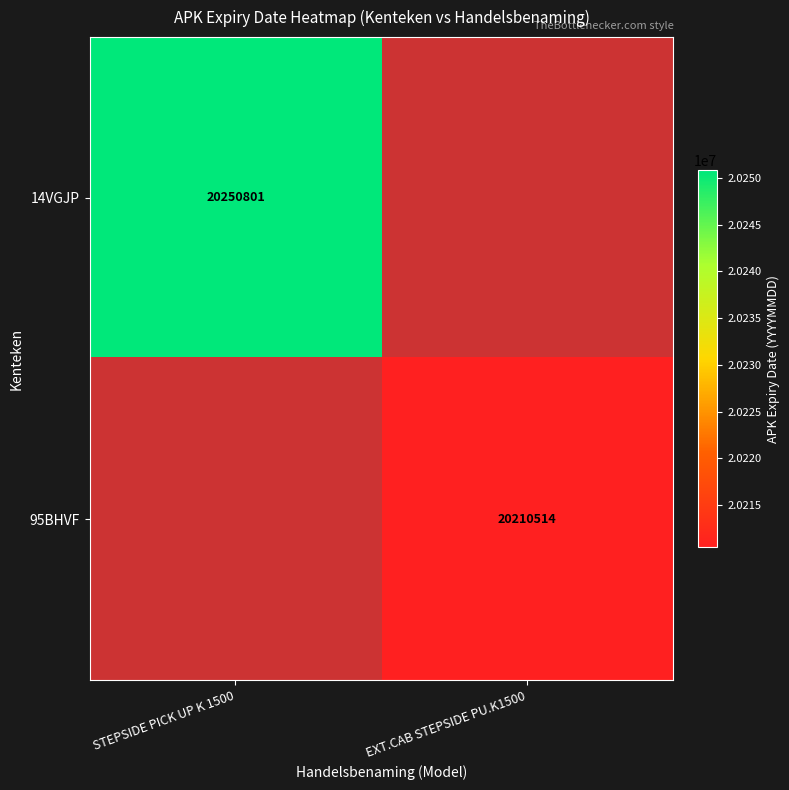

Is the value of 95BHVF at EXT.CAB STEPSIDE PU.K1500 greater than the value of 14VGJP at STEPSIDE PICK UP K 1500?

No